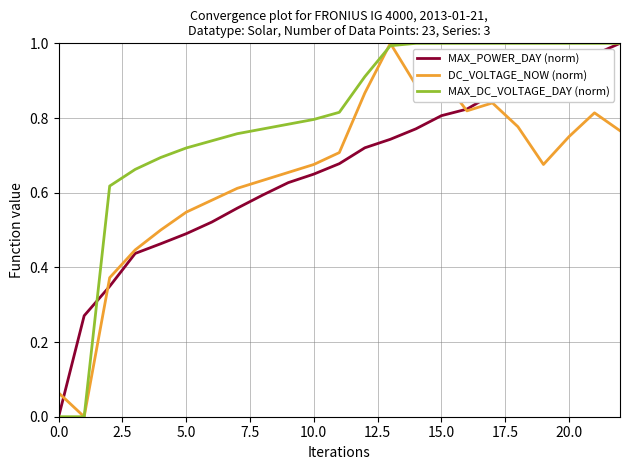

Which series has the largest total across all categories?

MAX_DC_VOLTAGE_DAY (norm)